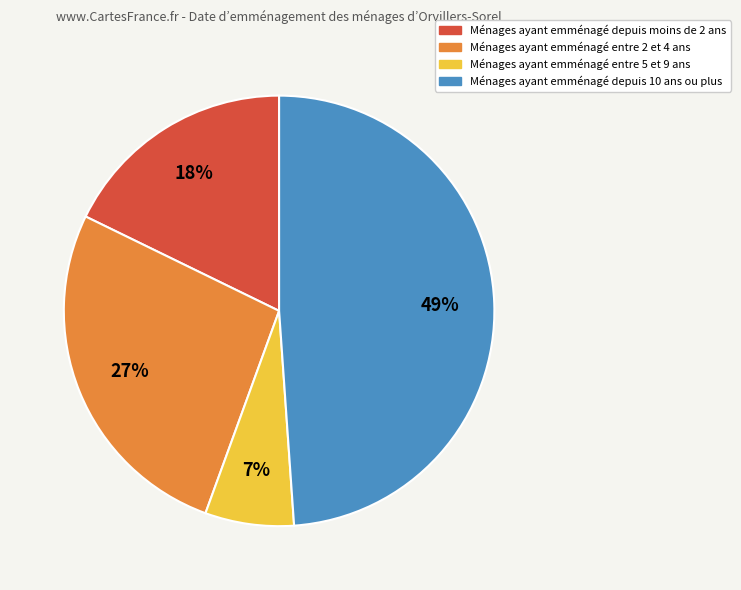

Rank the categories by value from lowest to highest.

Ménages ayant emménagé entre 5 et 9 ans, Ménages ayant emménagé depuis moins de 2 ans, Ménages ayant emménagé entre 2 et 4 ans, Ménages ayant emménagé depuis 10 ans ou plus